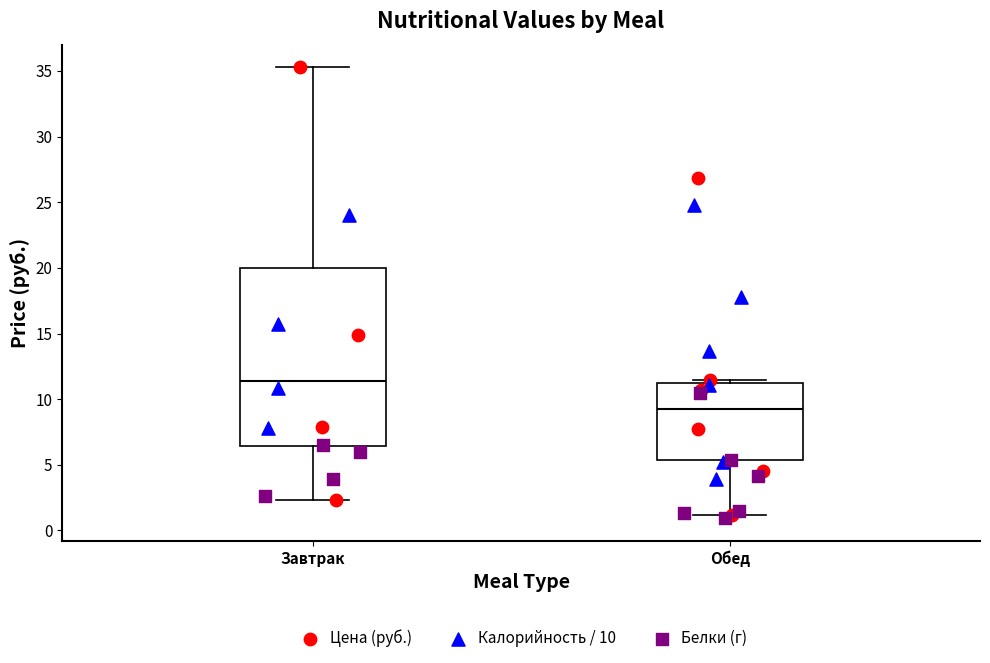

Reading left to right, read every box against the y-axis: the position of its median line, the range the box covers, and the ends of its whiskers. The values are not printed on the chart, so give them approximately, as read against the axis.

Завтрак: median 11.5, box 6.5 to 20.0, whiskers 2.5 to 35.5
Обед: median 9.0, box 5.5 to 11.5, whiskers 1.0 to 11.5 (just above the box's upper edge)